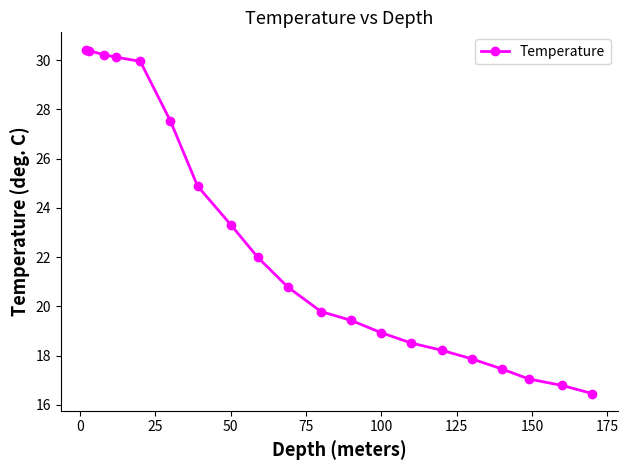

What is the minimum value shown in the chart?

16.5